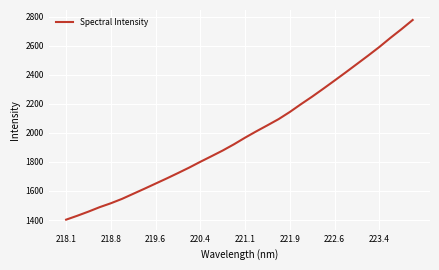

Between 222.6 and 218.1, which is larger?

222.6